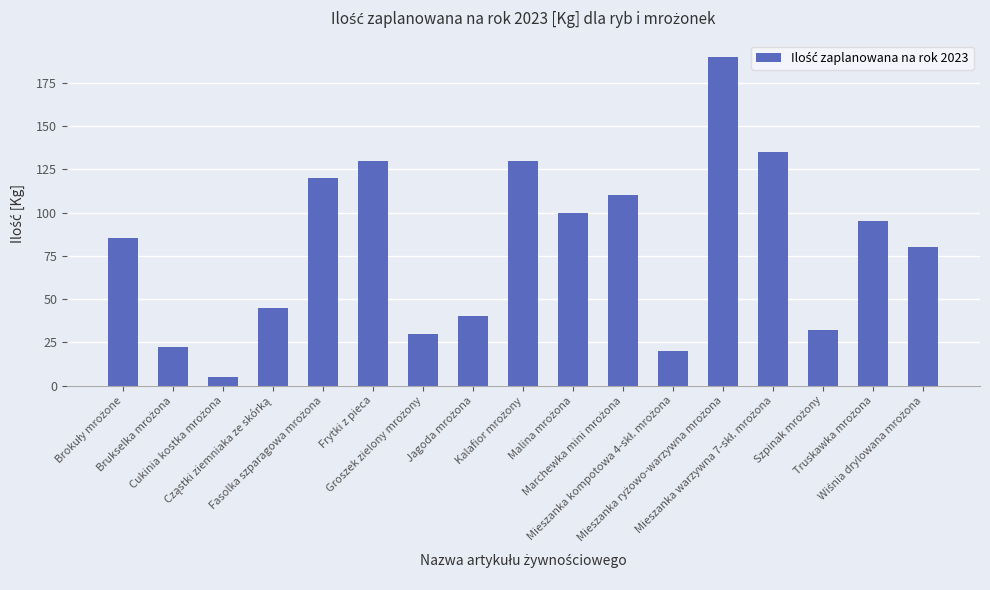

What is the difference between the maximum and minimum values?

185